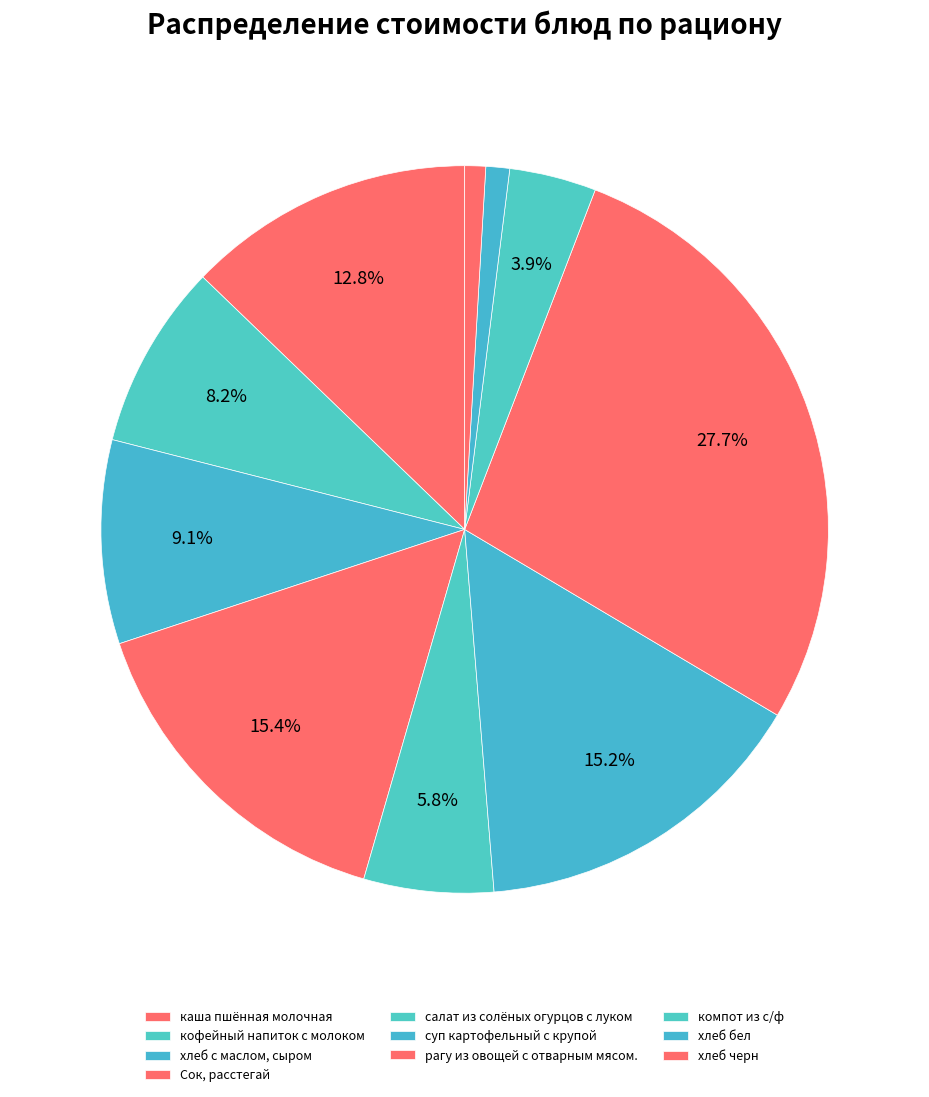

The Сок, расстегай slice represents 15% of the pie. True or false?

True